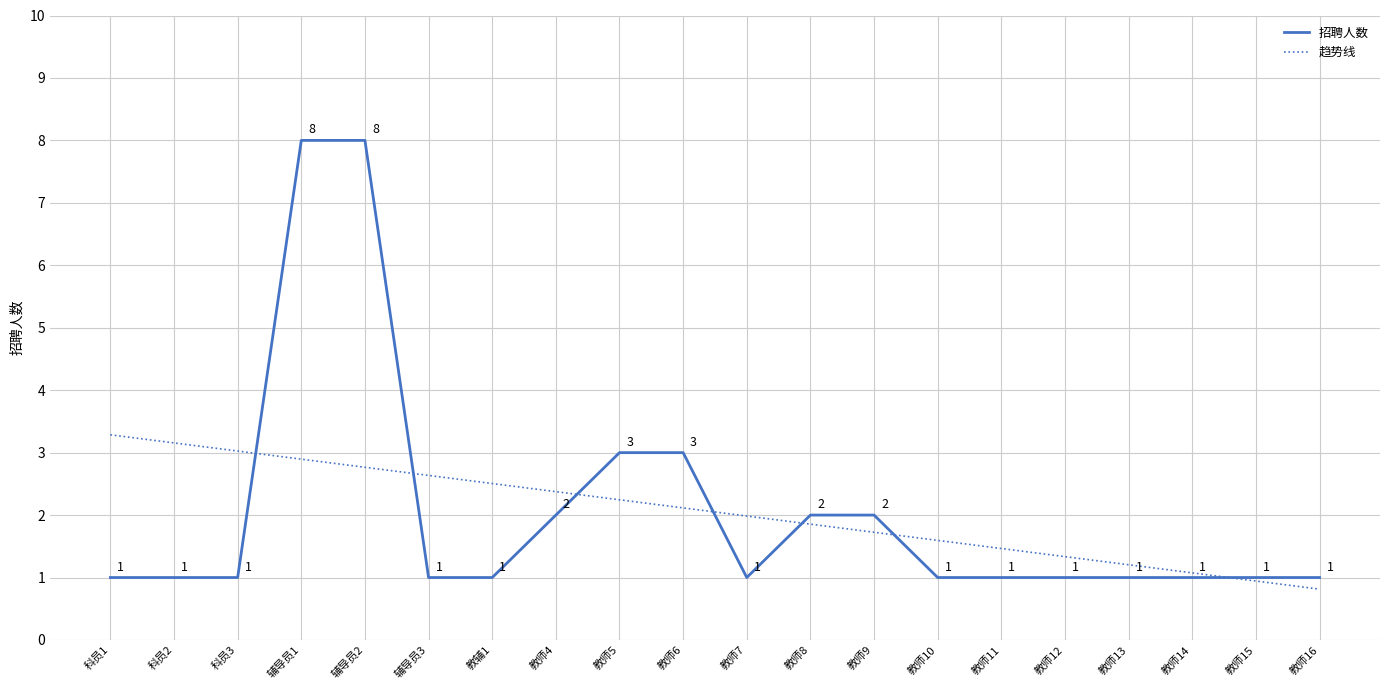

What are all the series names shown in the legend?

招聘人数, 趋势线